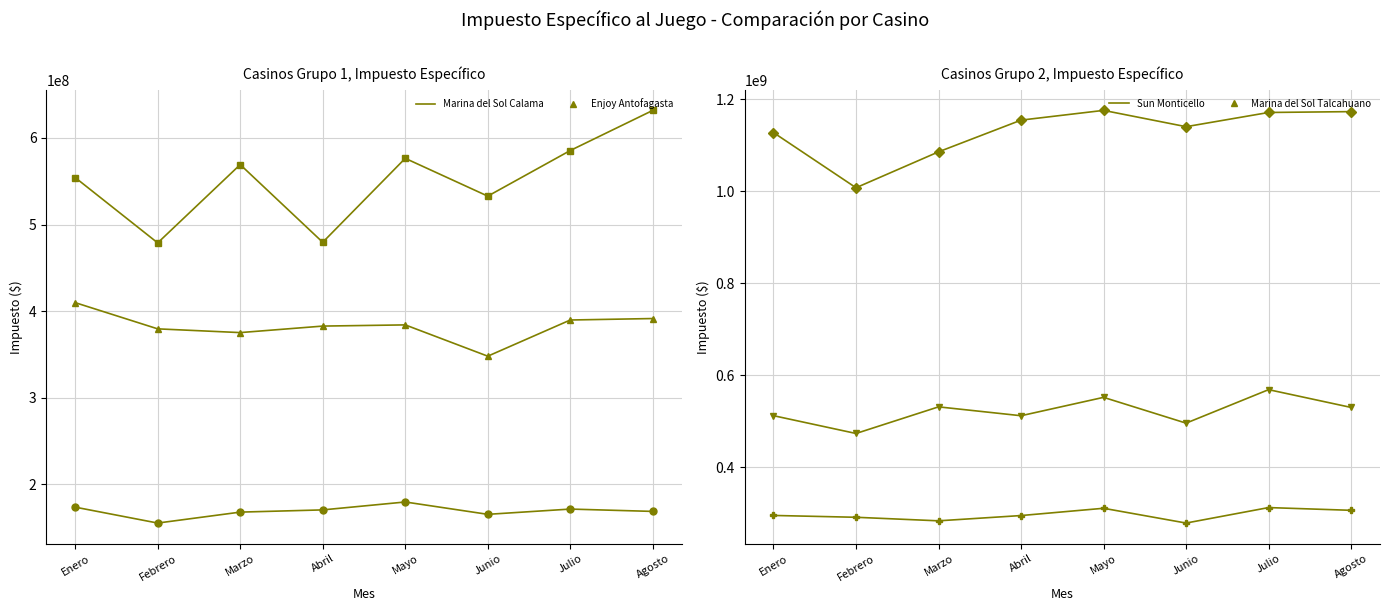

At how many categories does at least one series exceed 702678343?

8